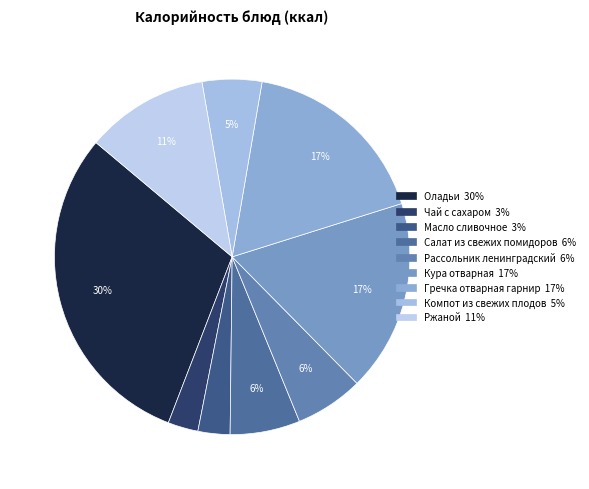

Is it true that Ржаной is 11% of the pie?

True